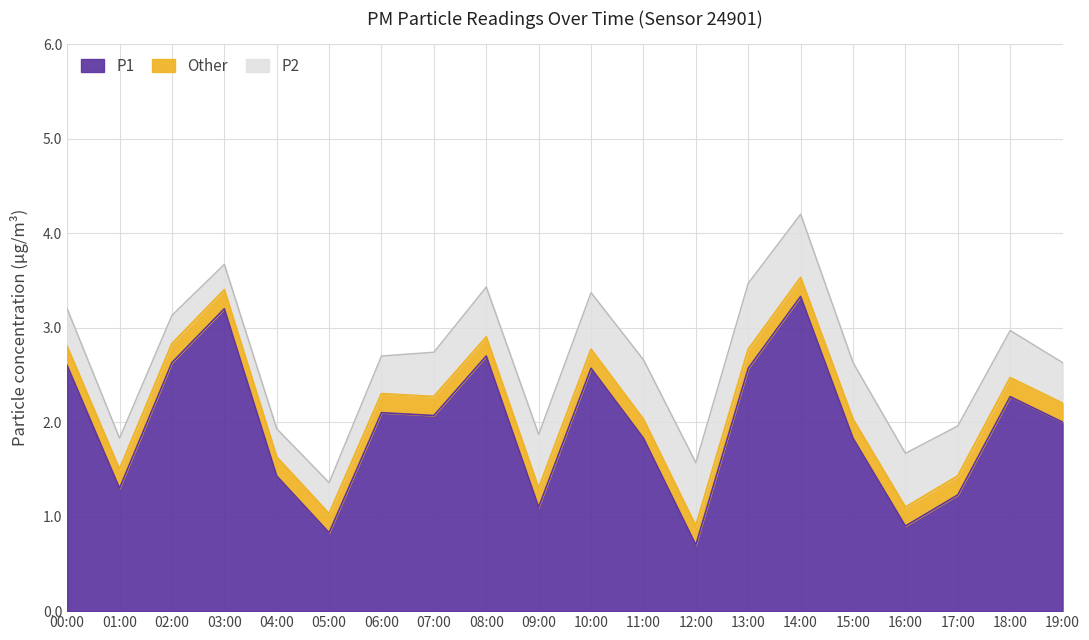

How many lines are shown in the chart?

3